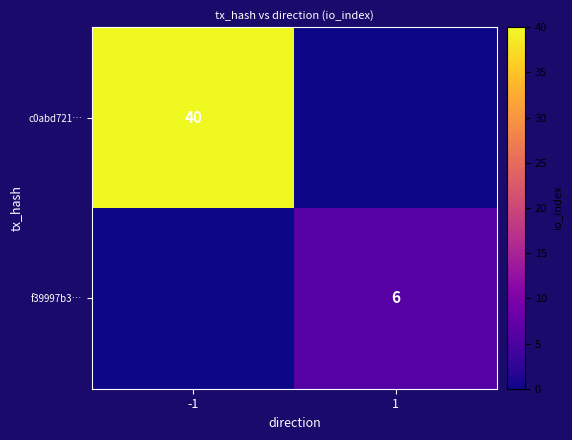

Is the value of c0abd721… at -1 greater than the value of f39997b3… at 1?

Yes